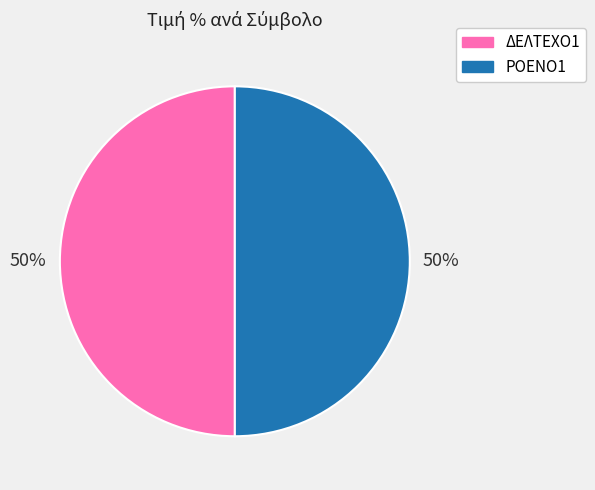

Combined, do ΡΟΕΝΟ1 and ΔΕΛΤΕΧΟ1 account for over 50%?

Yes